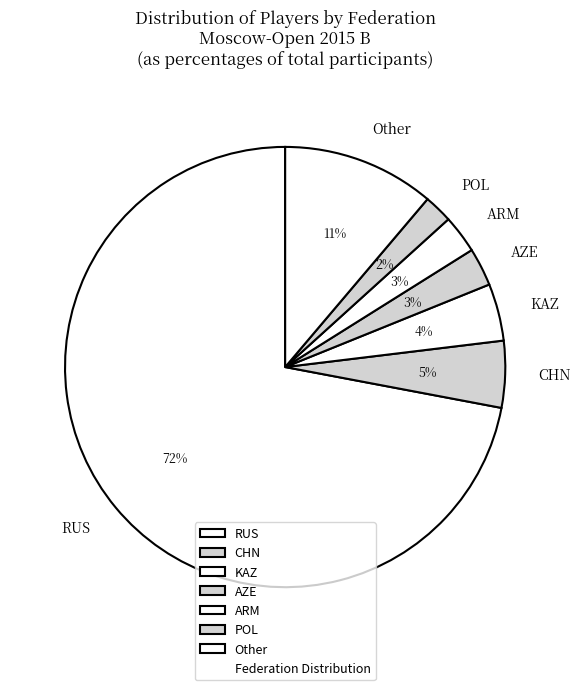

Which slice is the largest?

RUS